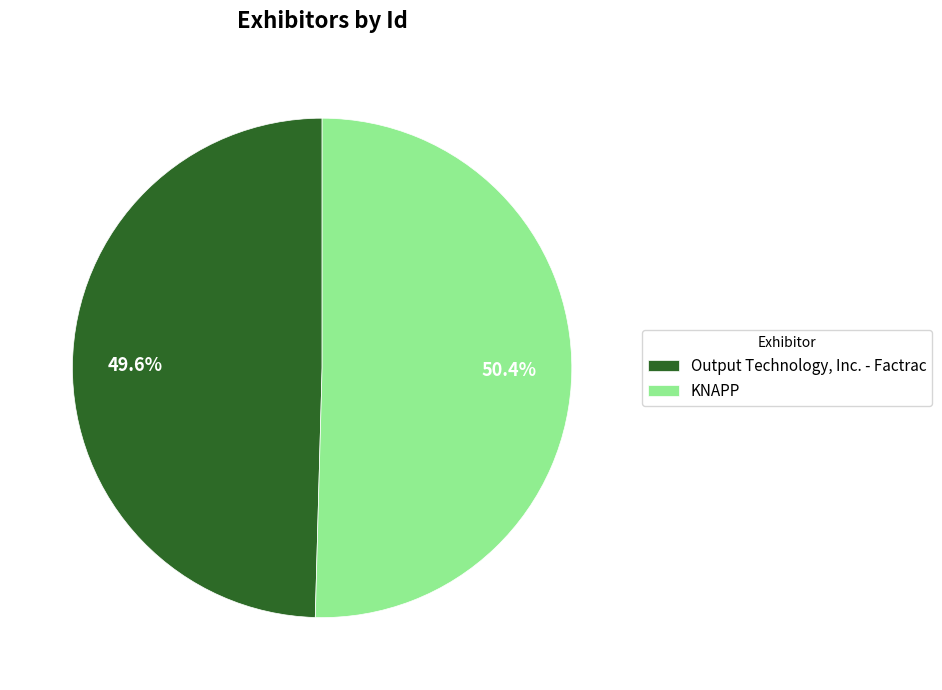

To the nearest percent, what percentage of the pie is KNAPP?

50%